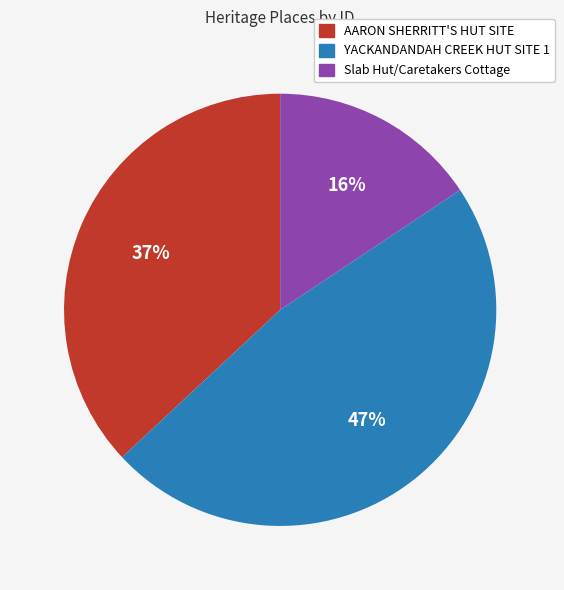

What is the ratio of the value at YACKANDANDAH CREEK HUT SITE 1 to the value at AARON SHERRITT'S HUT SITE?

1.3